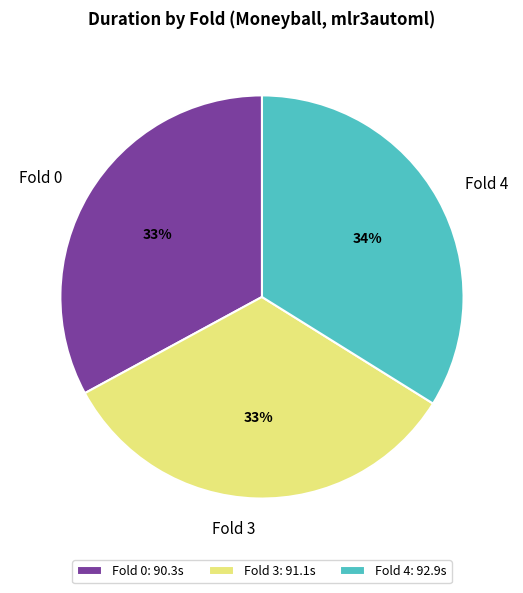

Combined, do Fold 3 and Fold 0 account for over 50%?

Yes